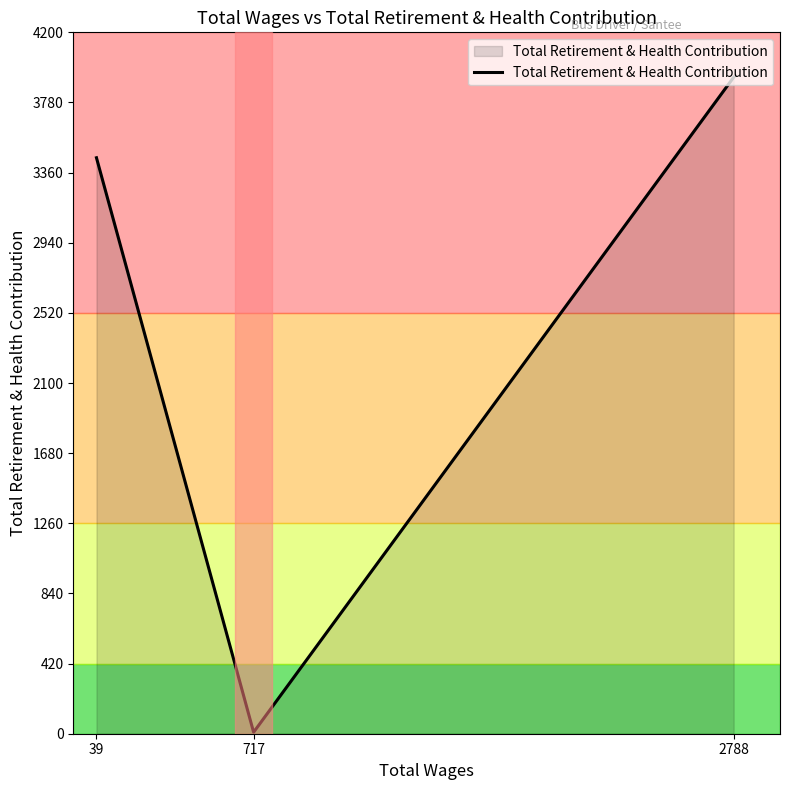

Reading left to right, list all the values displayed in this chart.

3449	9	3931